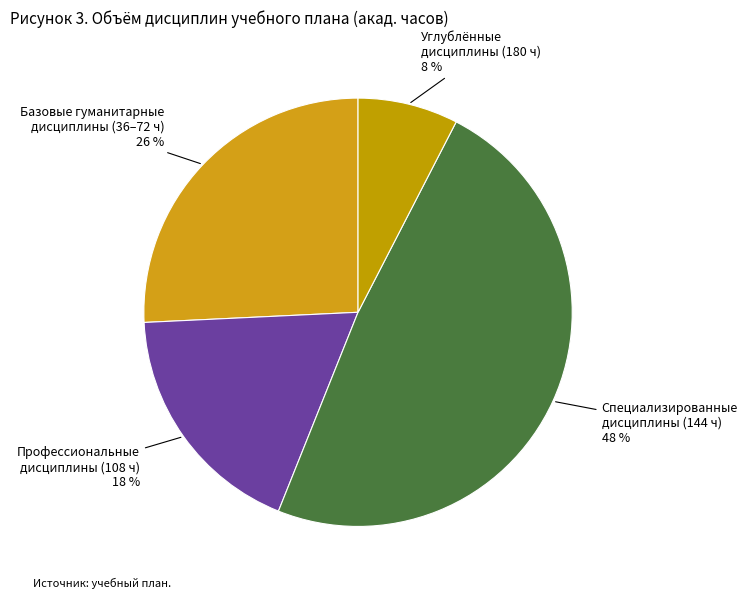

What is the smallest slice in the pie chart?

Углублённые дисциплины (180 ч)